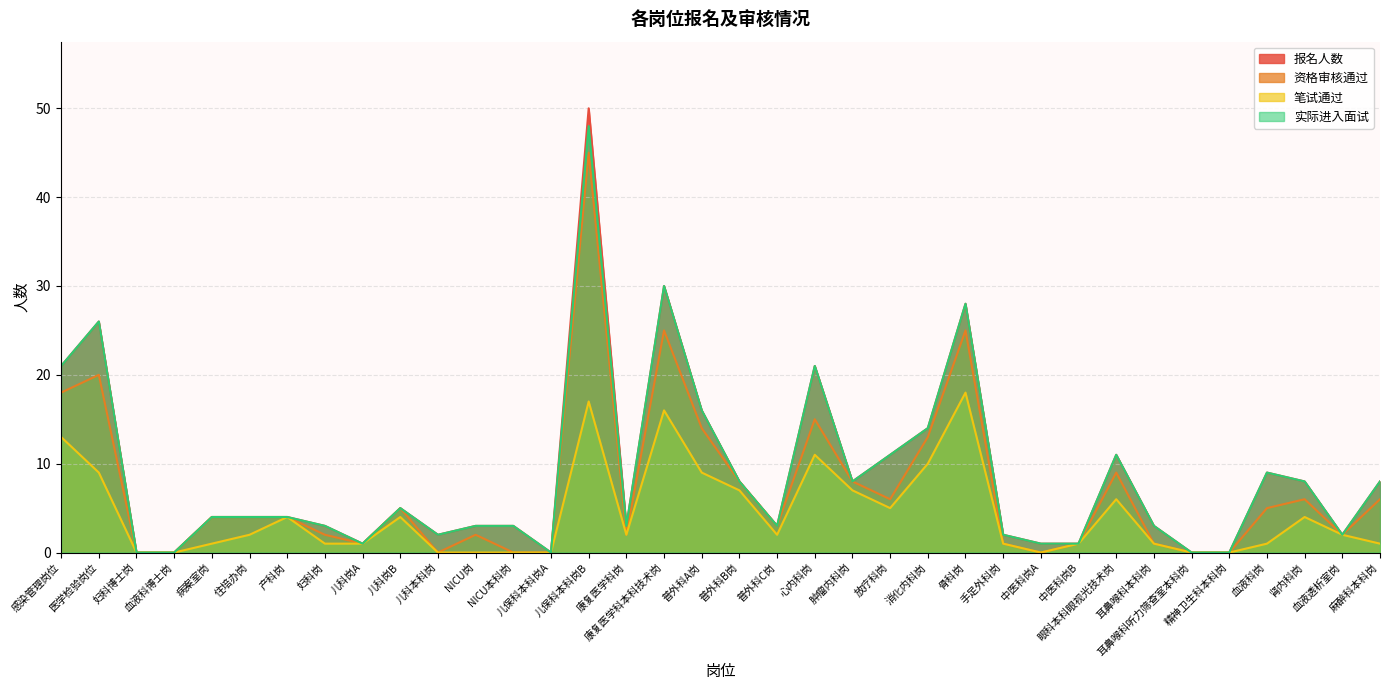

True or false: 实际进入面试 has a value of 16 at 血液科博士岗.

False